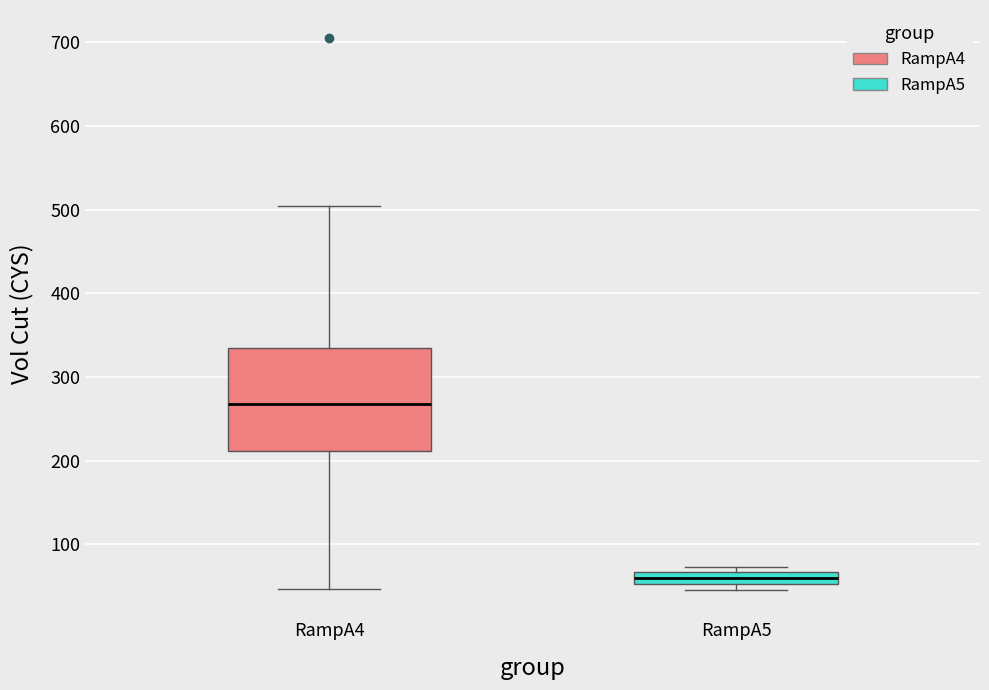

Comparing the boxes themselves (not the whiskers), which one is the tallest?

RampA4